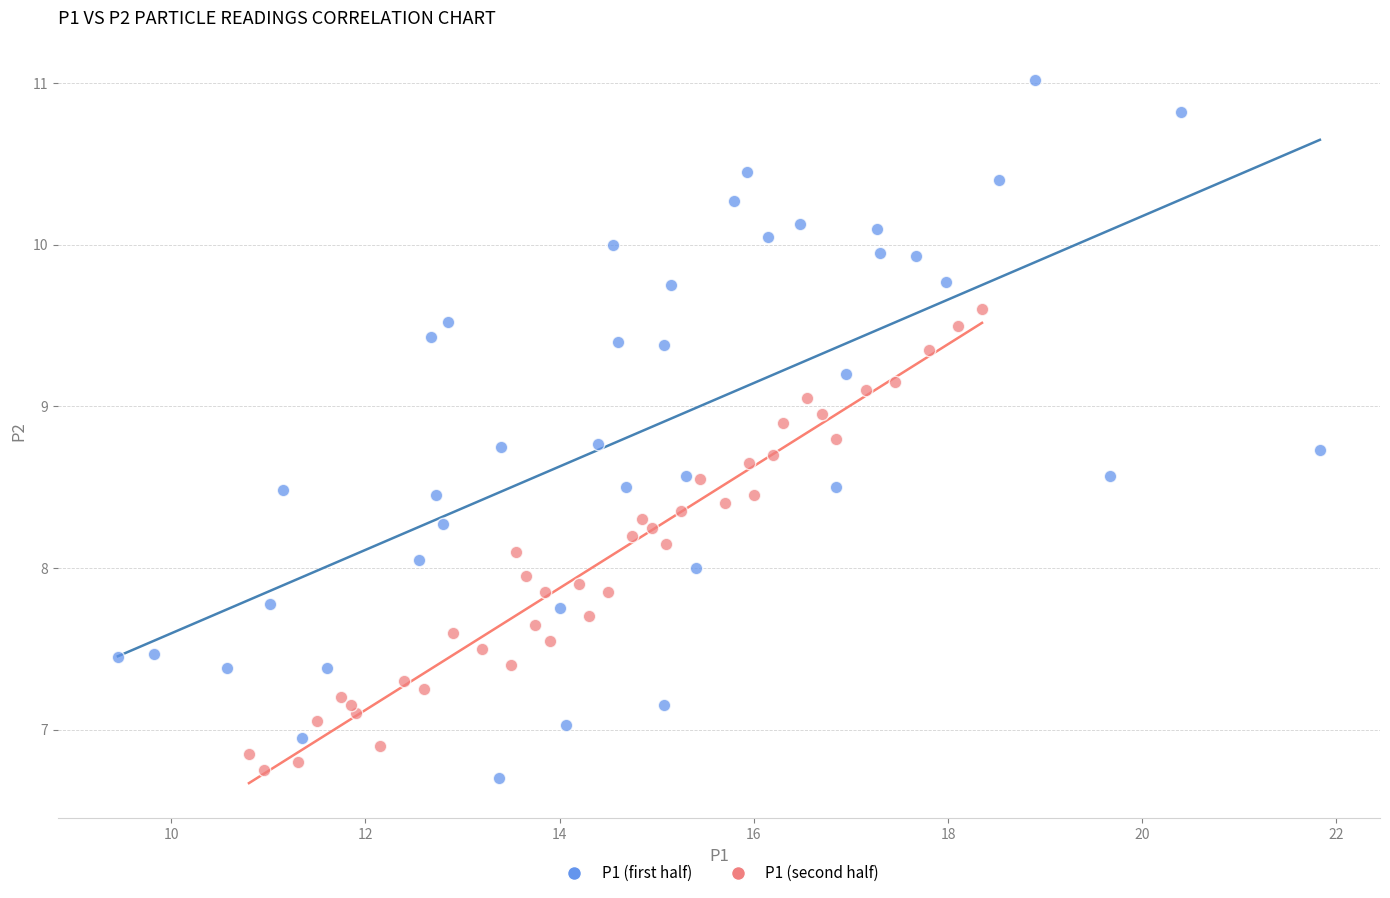

Which series has the largest Y range (max minus min)?

P1 (first half)